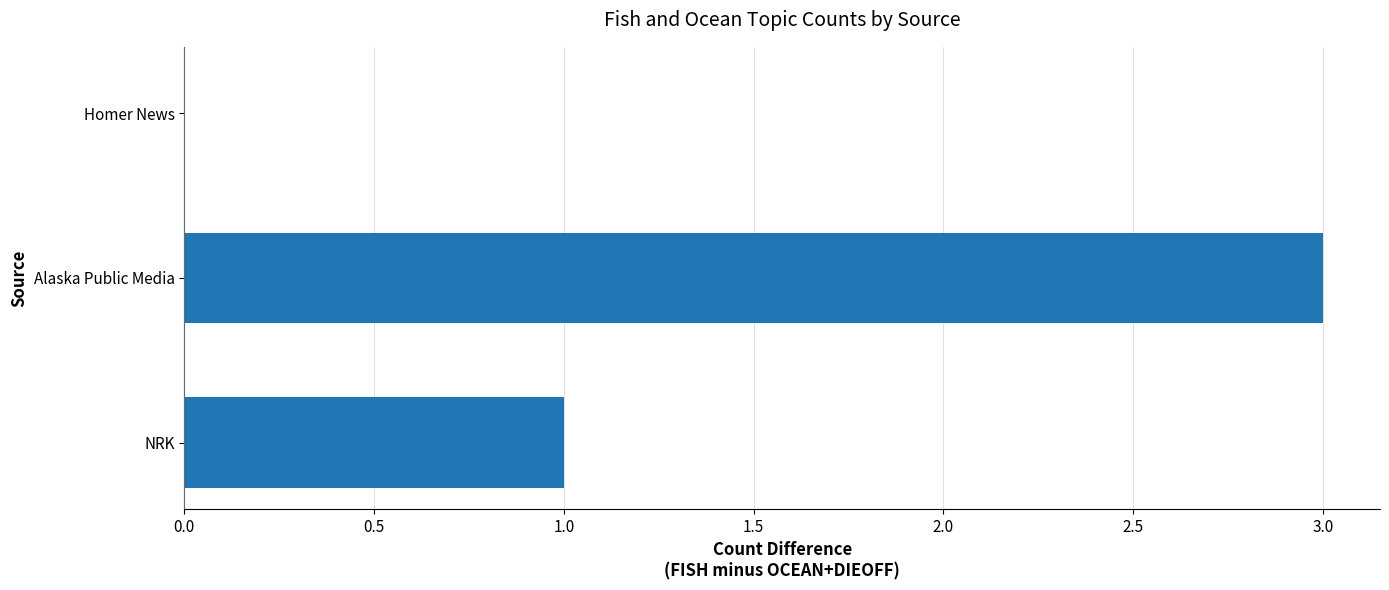

Reading bottom to top, what are all the values shown in this chart?

NRK=1	Alaska Public Media=3	Homer News=0